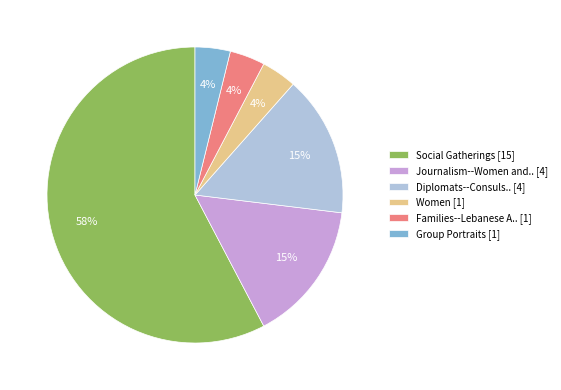

Is there a majority slice in this chart?

Yes